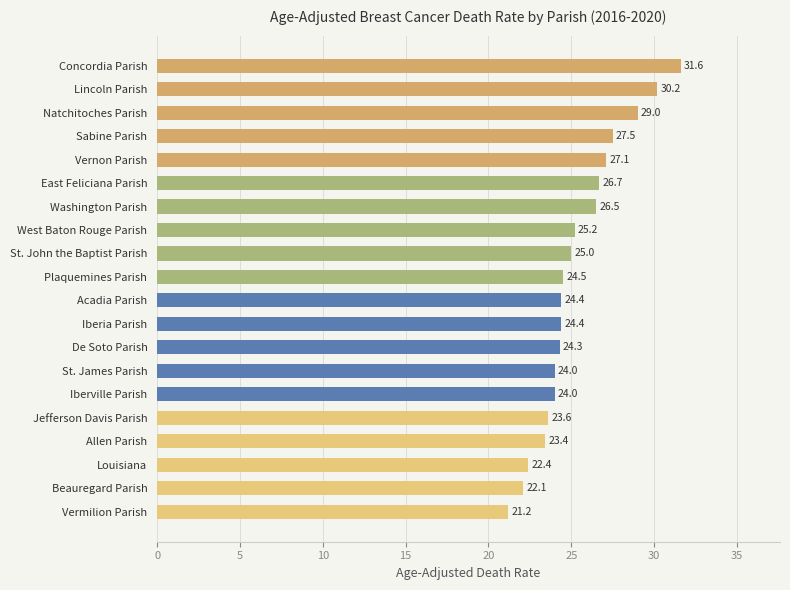

How many values are below 24?

5